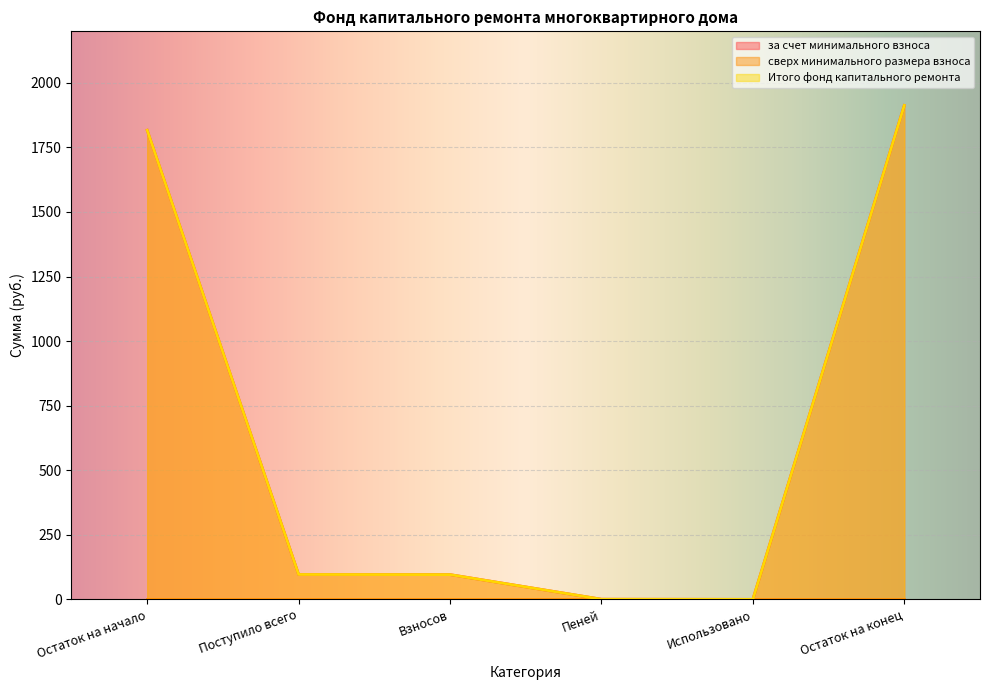

What is the difference between the maximum and minimum values in the Итого фонд капитального ремонта series?

1912.4